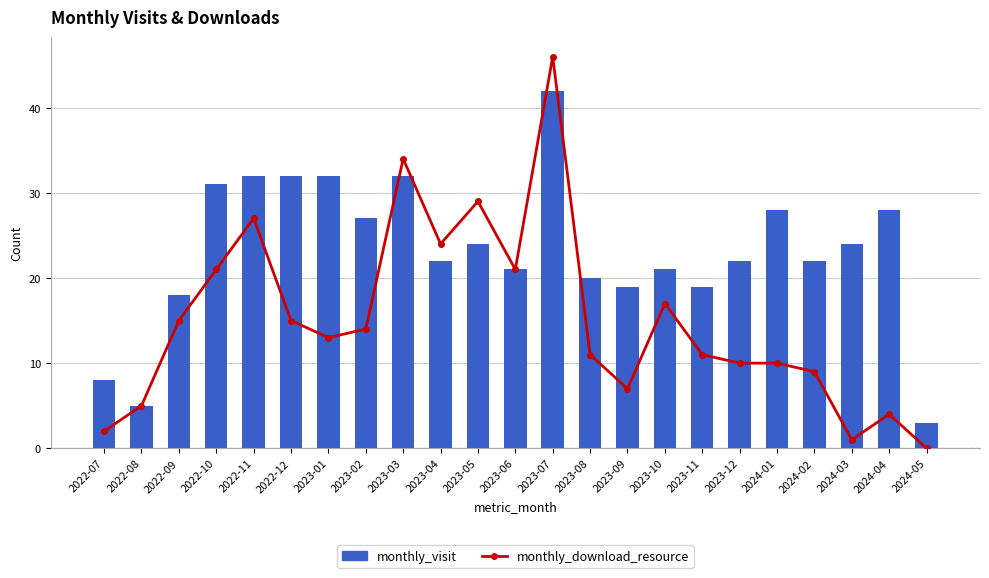

What is the sum of all monthly_download_resource values?

346